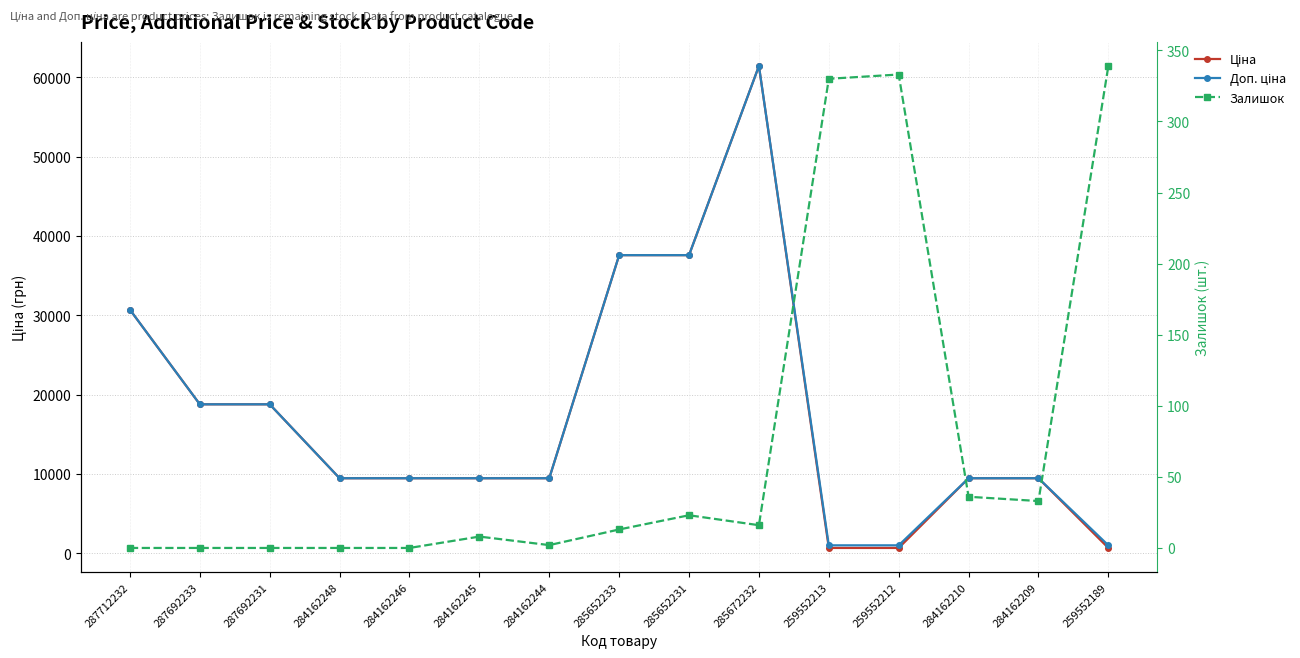

Reading left to right, extract all data points from this chart.

Ціна: 287712232=30717.1	287692233=18796.8	287692231=18796.8	284162248=9480.1	284162246=9480.1	284162245=9480.1	284162244=9480.1	285652233=37593.6	285652231=37593.6	285672232=61434.3	259552213=693.7	259552212=693.7	284162210=9480.1	284162209=9480.1	259552189=693.7
Доп. ціна: 287712232=30717.1	287692233=18796.8	287692231=18796.8	284162248=9480.1	284162246=9480.1	284162245=9480.1	284162244=9480.1	285652233=37593.6	285652231=37593.6	285672232=61434.3	259552213=1024.6	259552212=1024.6	284162210=9480.1	284162209=9480.1	259552189=1024.6
Залишок: 287712232=0.0	287692233=0.0	287692231=0.0	284162248=0.0	284162246=0.0	284162245=8.0	284162244=2.0	285652233=13.0	285652231=23.0	285672232=16.0	259552213=330.0	259552212=333.0	284162210=36.0	284162209=33.0	259552189=339.0